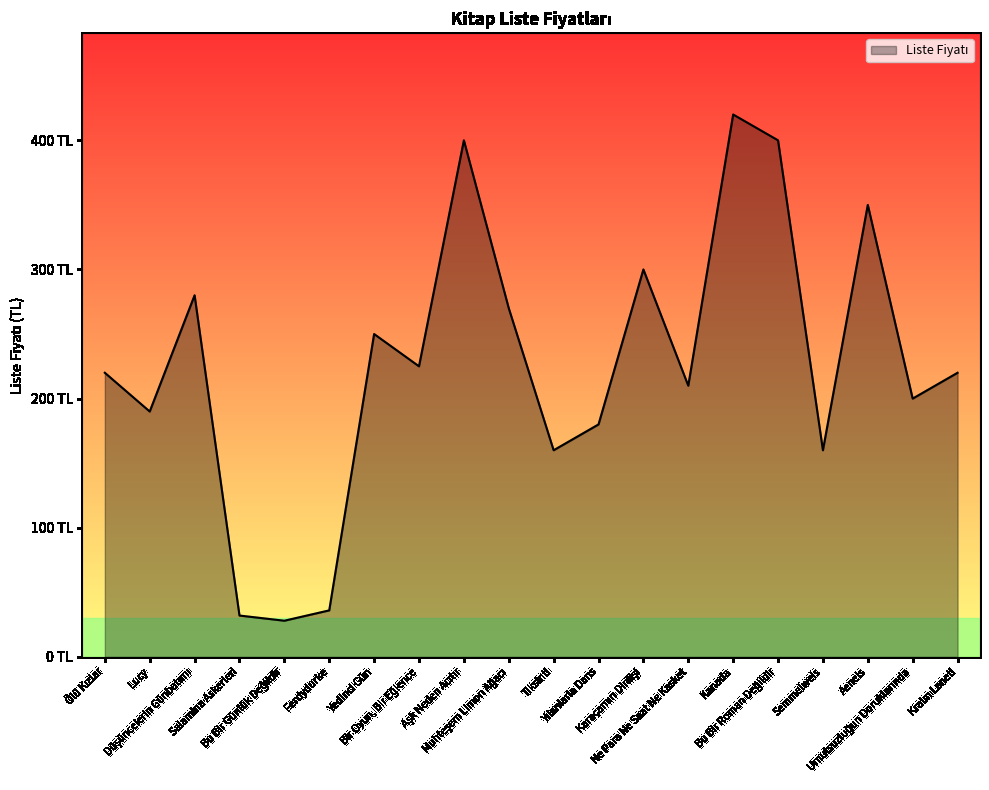

The chart shows a value of 300 at Karaçamın Dirilişi. True or false?

True